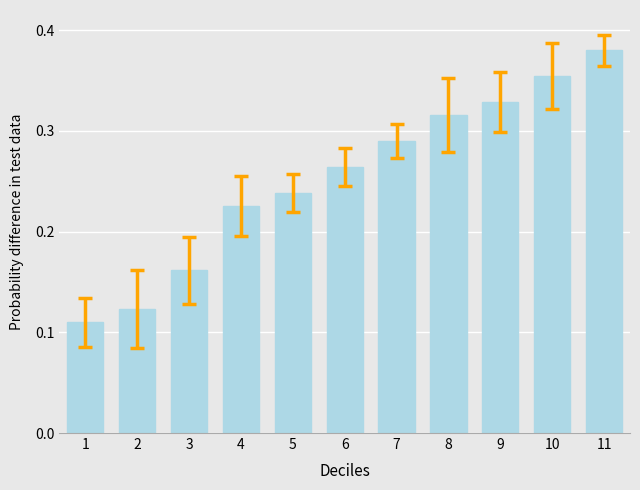

The chart shows a value of 0.4 at 4. True or false?

False